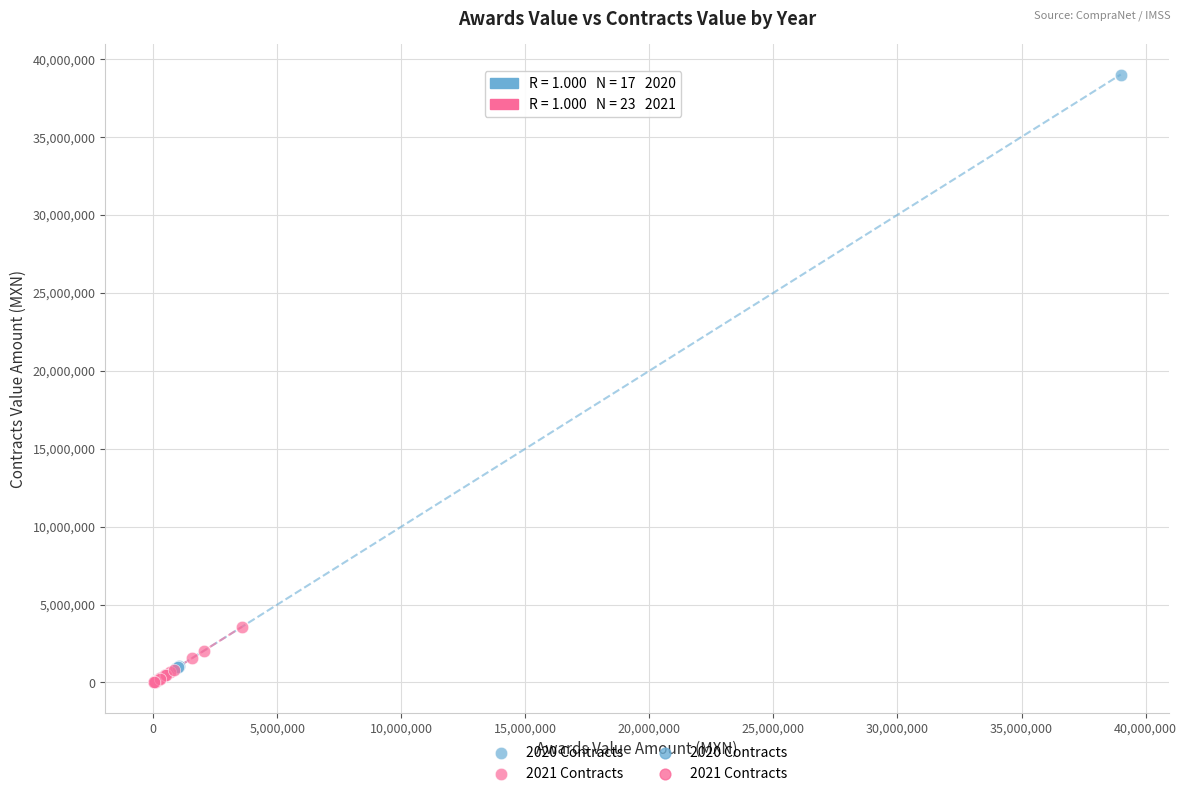

Which series has the largest Y range (max minus min)?

2020 Contracts